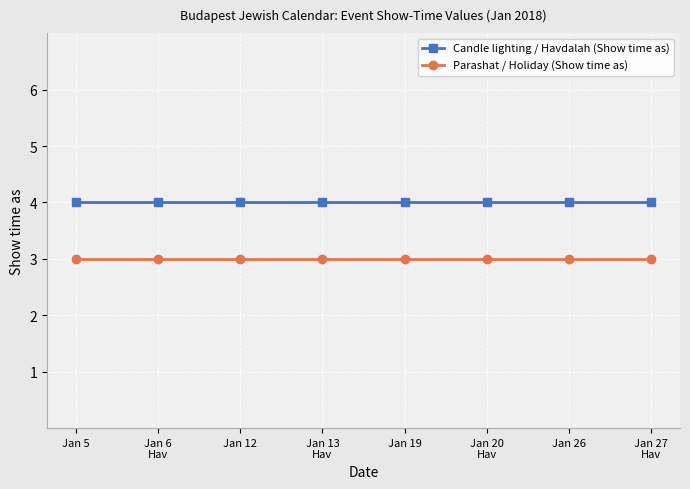

What position from the left is Jan 19?

5